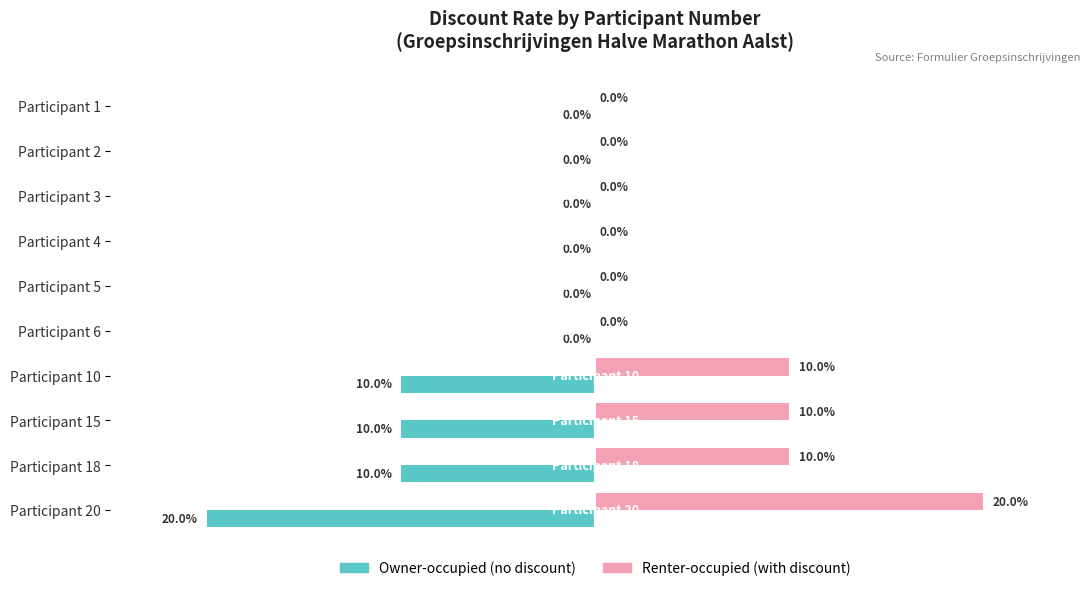

Which label corresponds to the largest value in the chart?

Participant 20